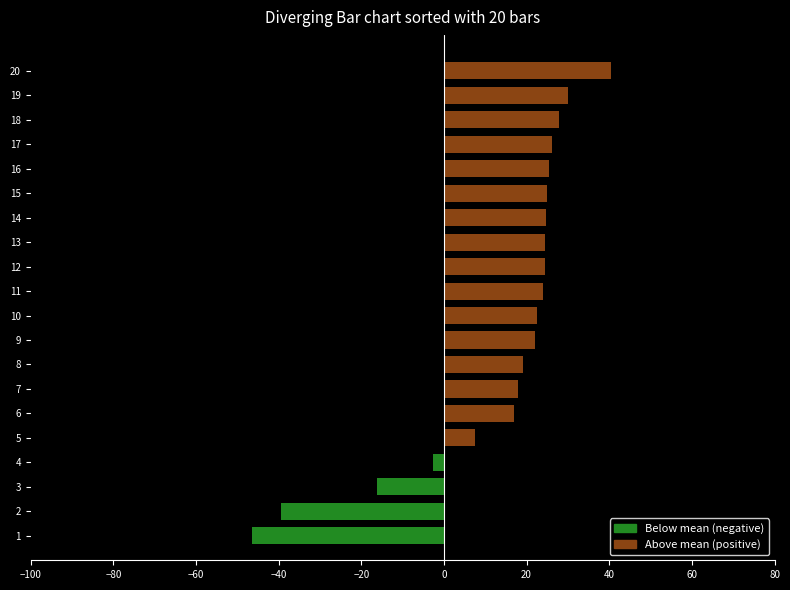

What is the ratio of the value at 13 to the value at 6?

1.4